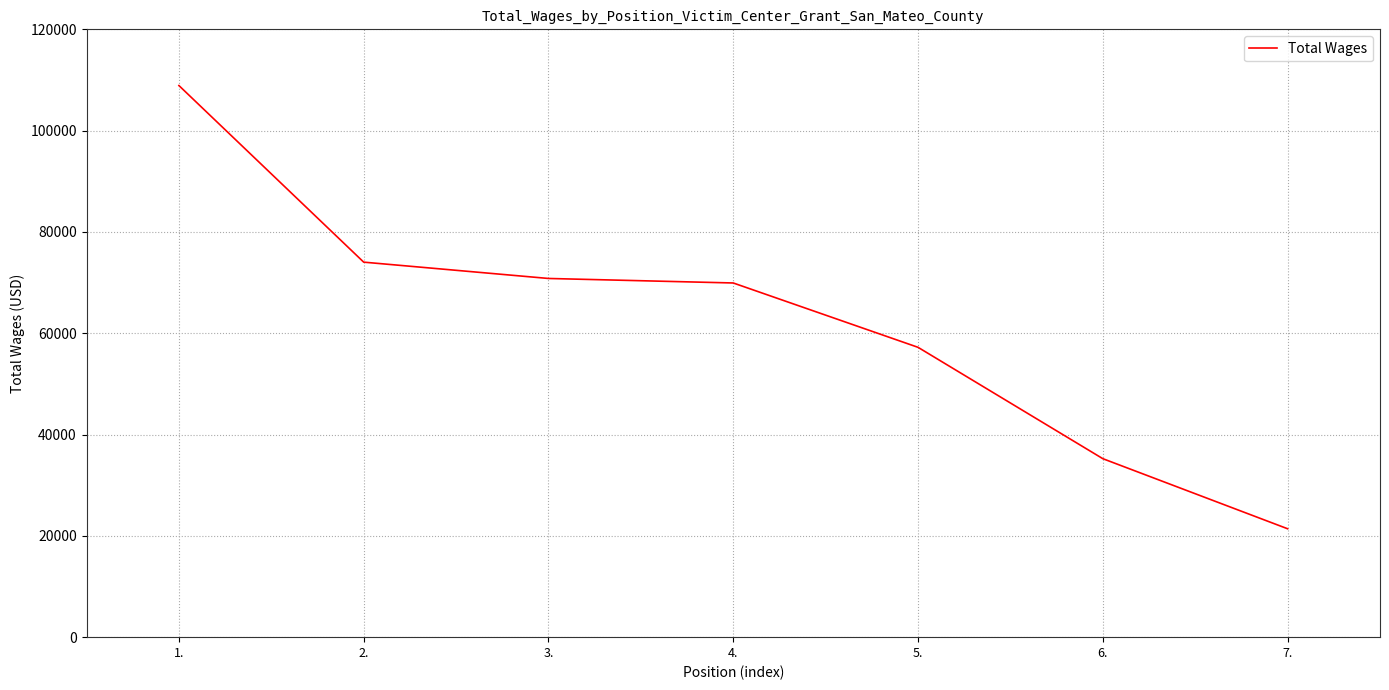

The value at 4. is 69924. True or false?

True